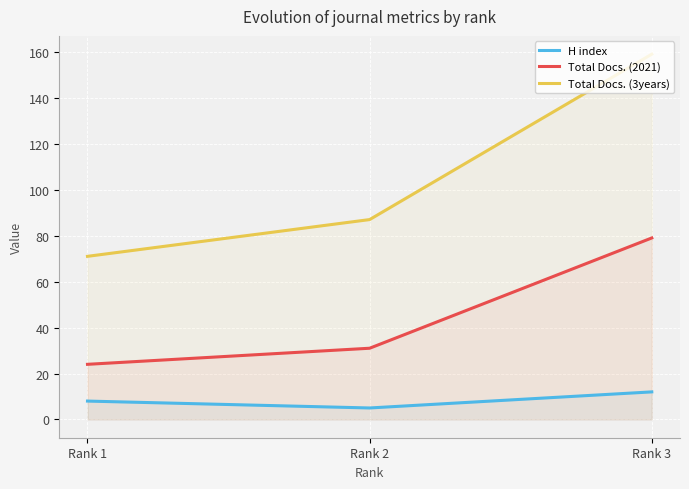

What is the smallest value displayed?

5